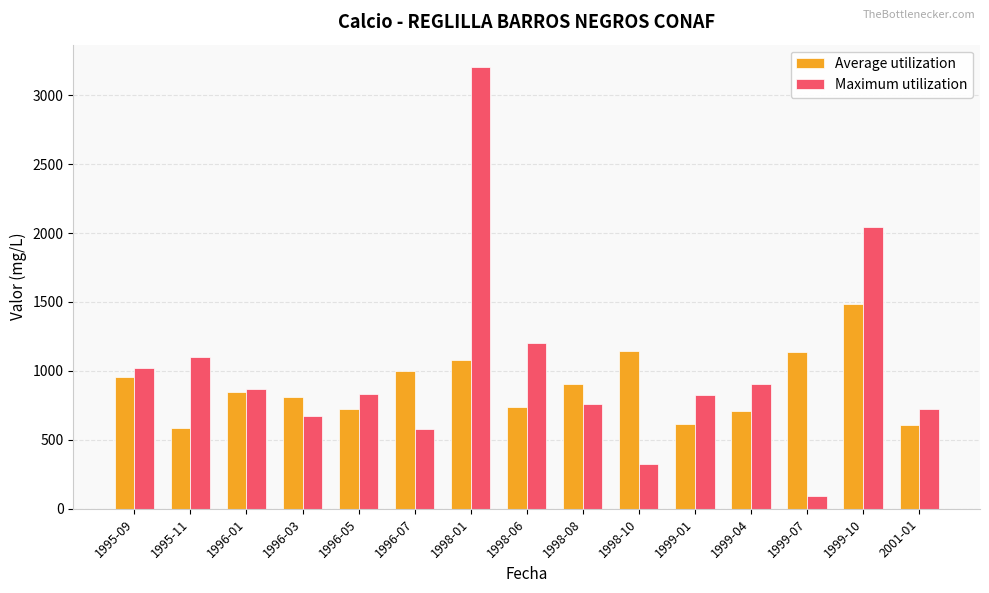

Which series has the largest total across all categories?

Maximum utilization